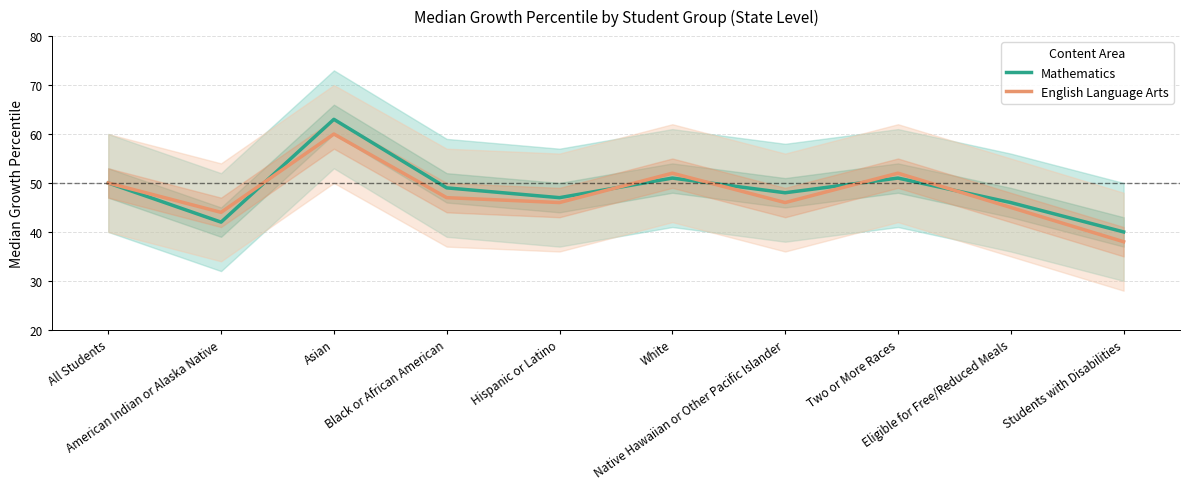

What is the value of the English Language Arts point at the 10th from the left?

38